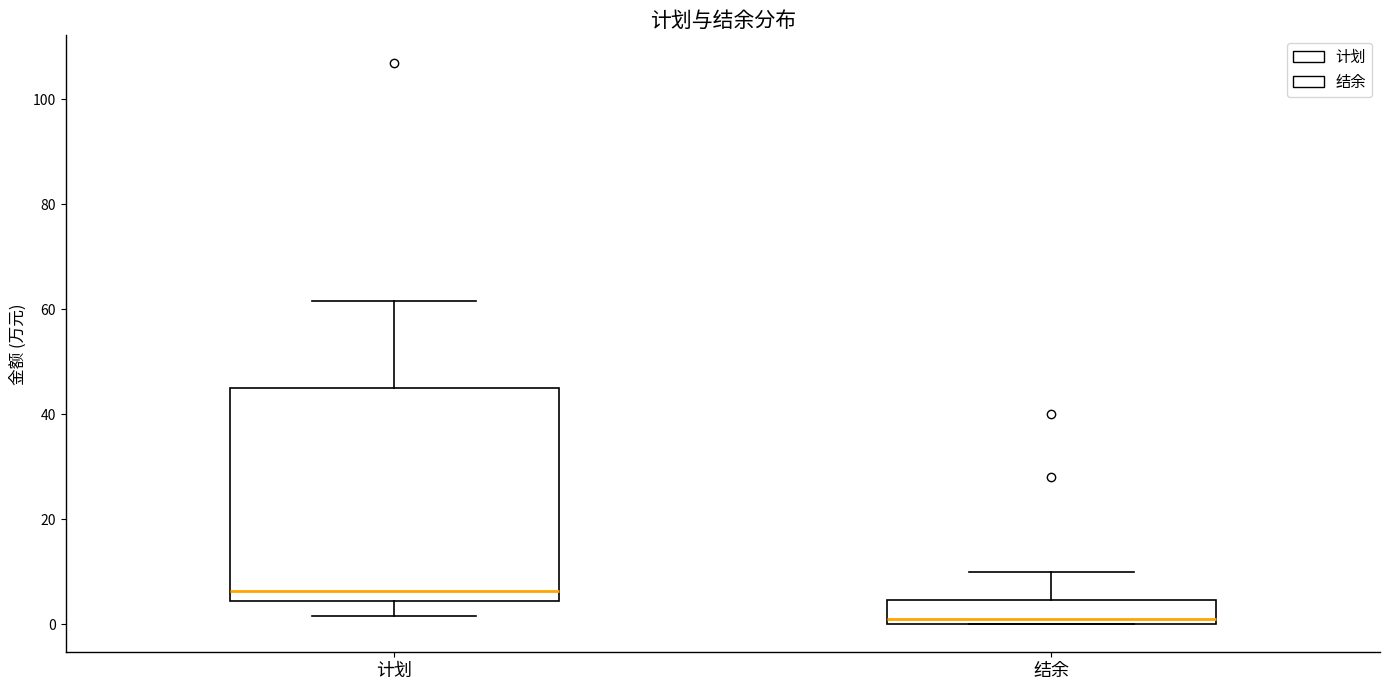

Reading left to right, transcribe this box plot: for each box, give where its median line is, the range the box spans, and where its two whiskers end, as read against the y-axis. The values are not printed on the chart, so give them approximately, as read against the axis.

计划: median 6, box 4 to 46, whiskers 2 to 62
结余: median 0 (just above the box's lower edge), box 0 to 4, whiskers 0 to 10